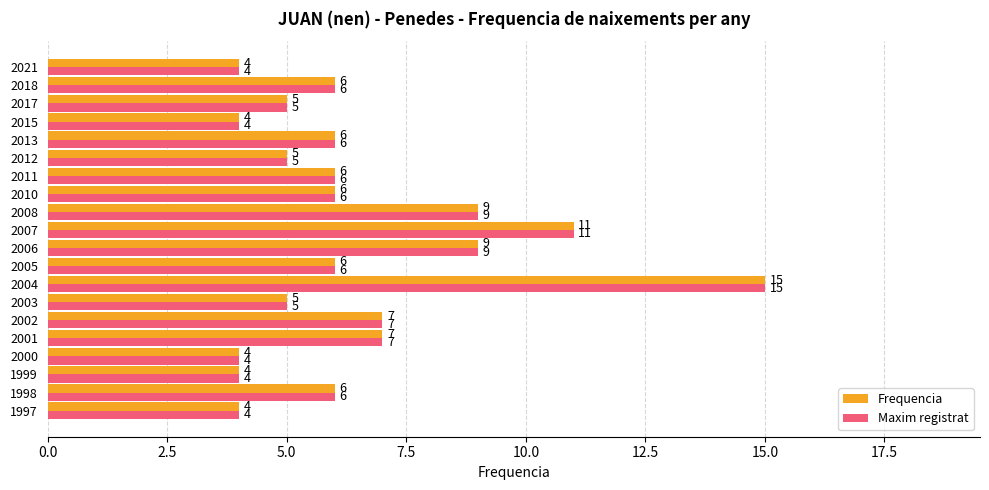

The Maxim registrat series shows 9 at 2003. True or false?

False